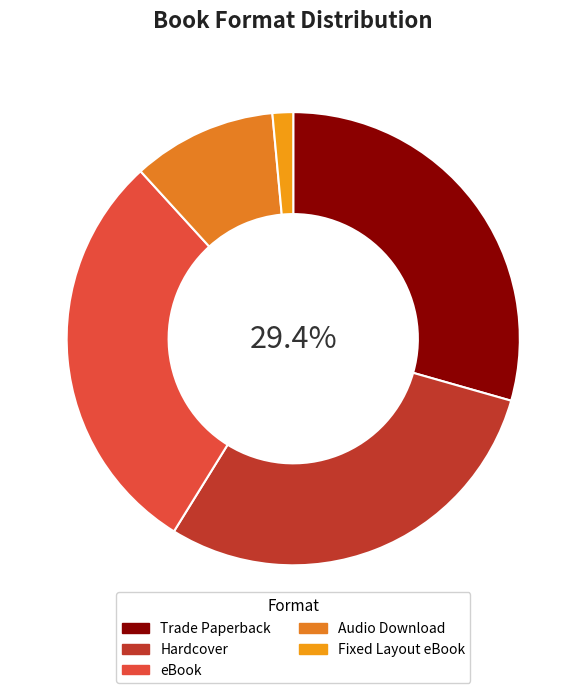

True or false: eBook accounts for 29% of the total.

True